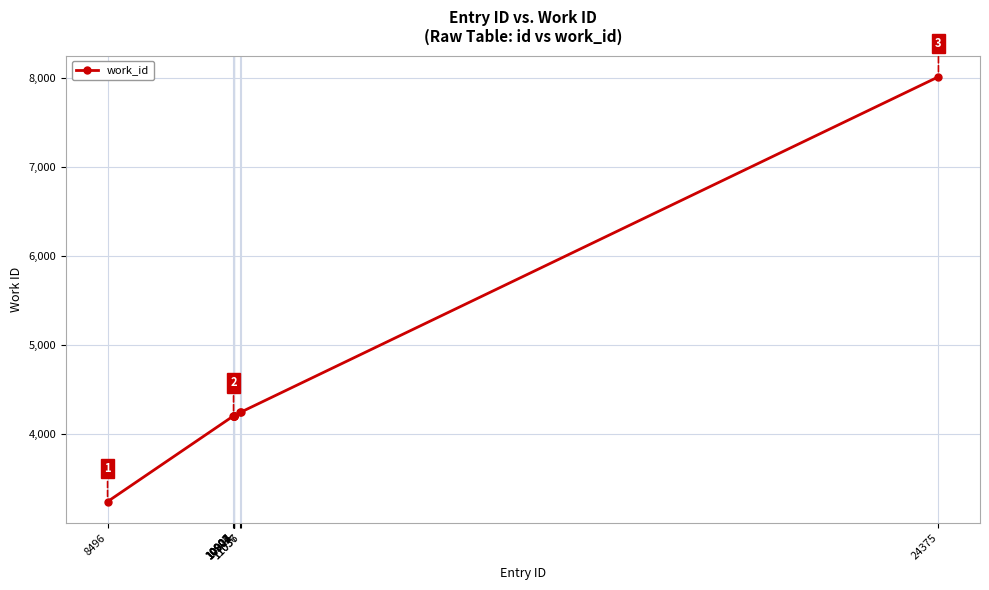

What is the minimum value shown in the chart?

3242